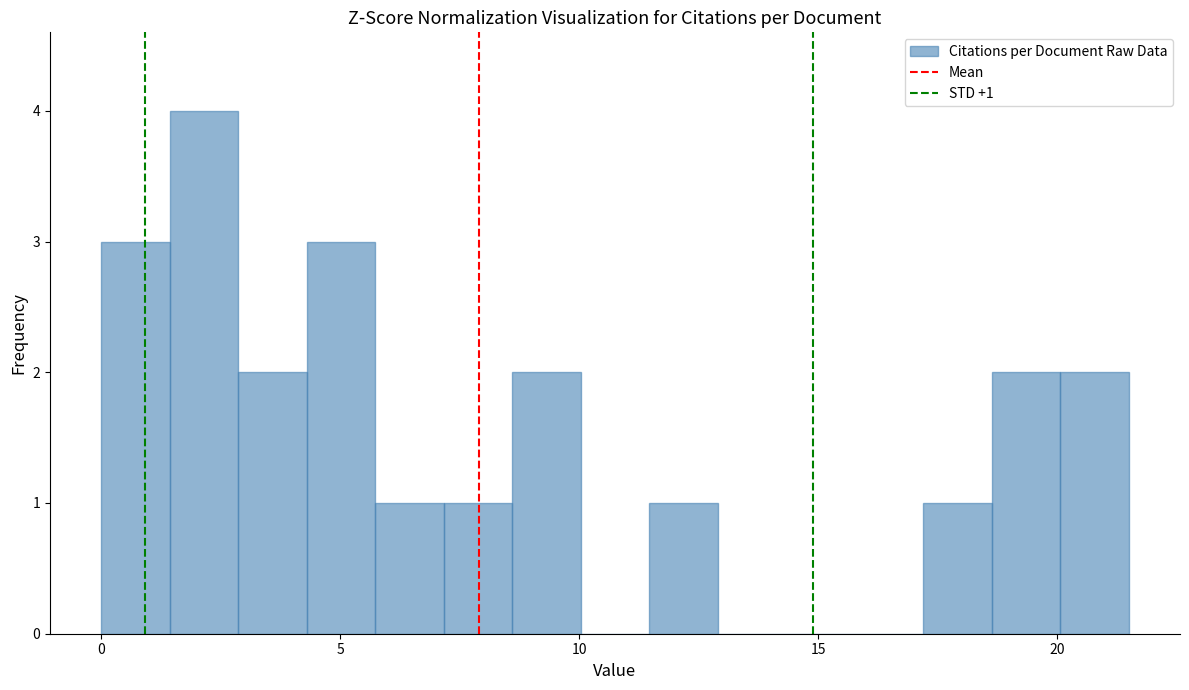

Around what value on the x-axis is the tallest bar? Give the approximate position of its centre, as read against the axis.

2.0